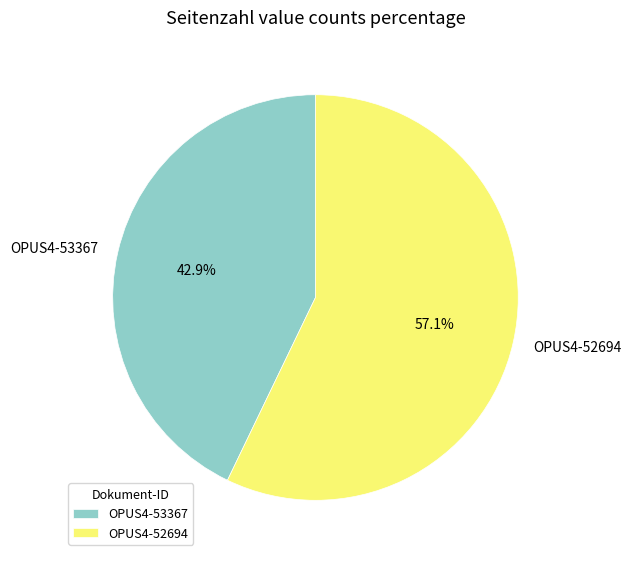

To the nearest percent, what percentage of the pie is OPUS4-53367?

43%